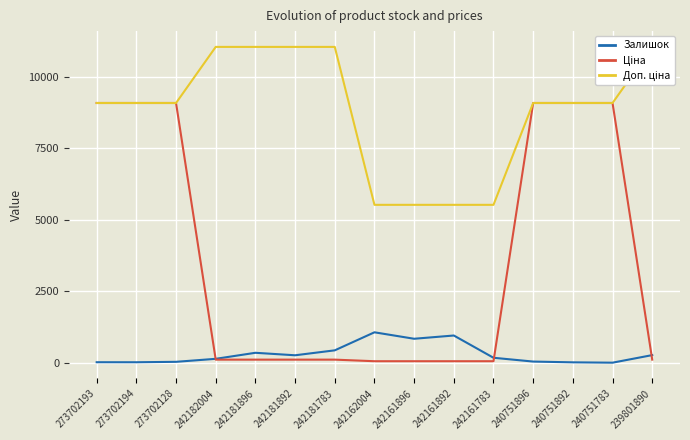

How many lines are shown in the chart?

3